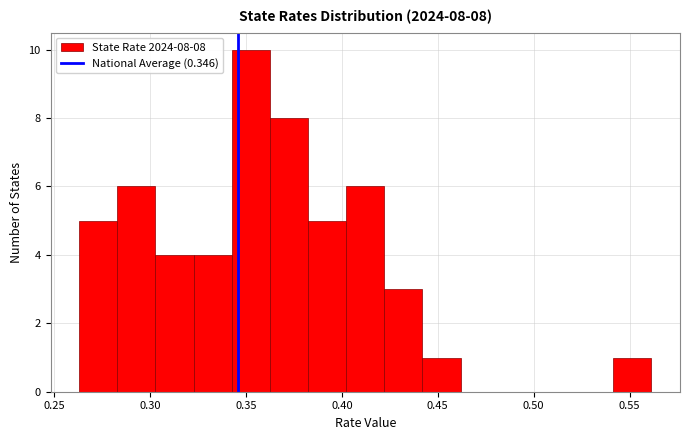

Read against the x-axis, roughly where is the centre of the tallest bar?

0.355